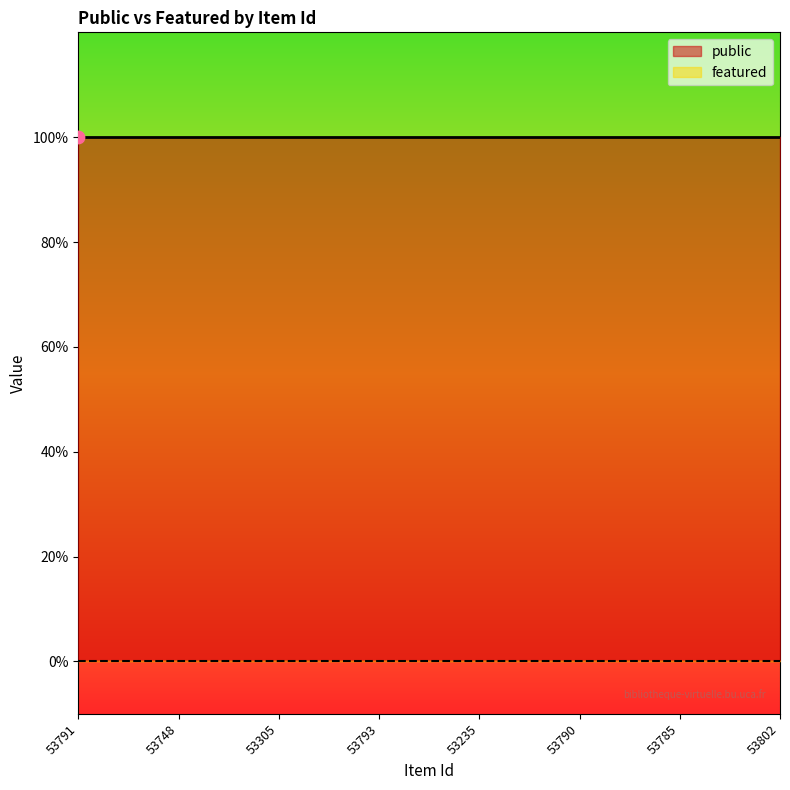

At how many categories does at least one series exceed 0?

8